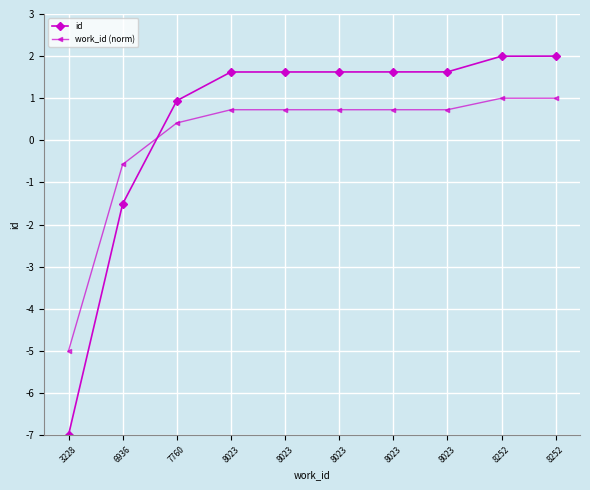

What is the value of the work_id (norm) point at the 4th from the left?

0.7